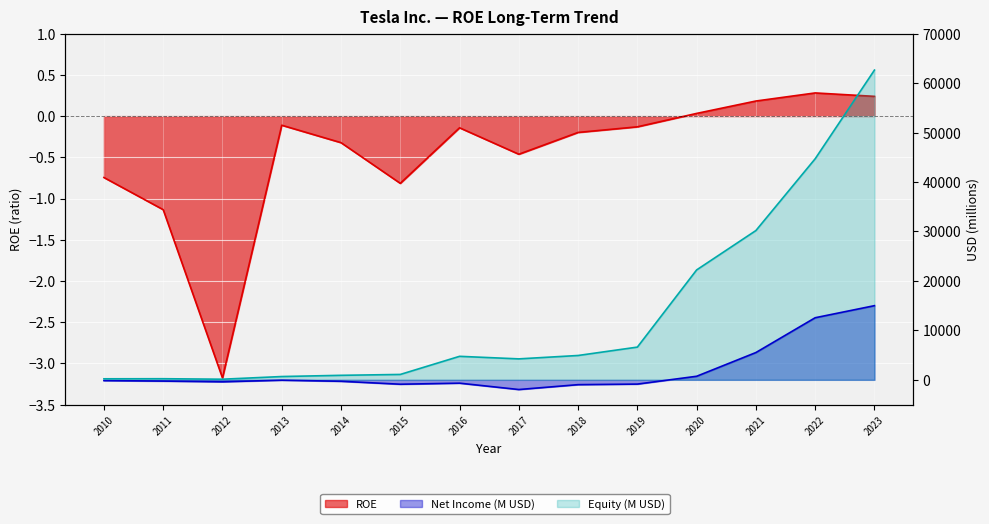

How many negative values does the Net Income (B) series have?

10